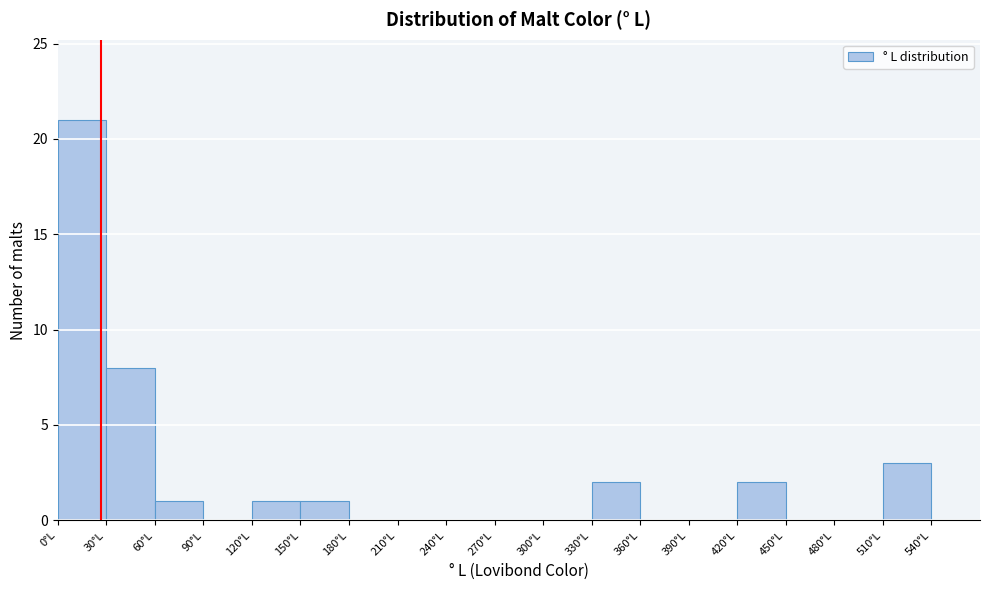

What is the height of the bar covering 150 to 180 on the x-axis? The values are not printed on the chart, so give them approximately, as read against the axis.

1